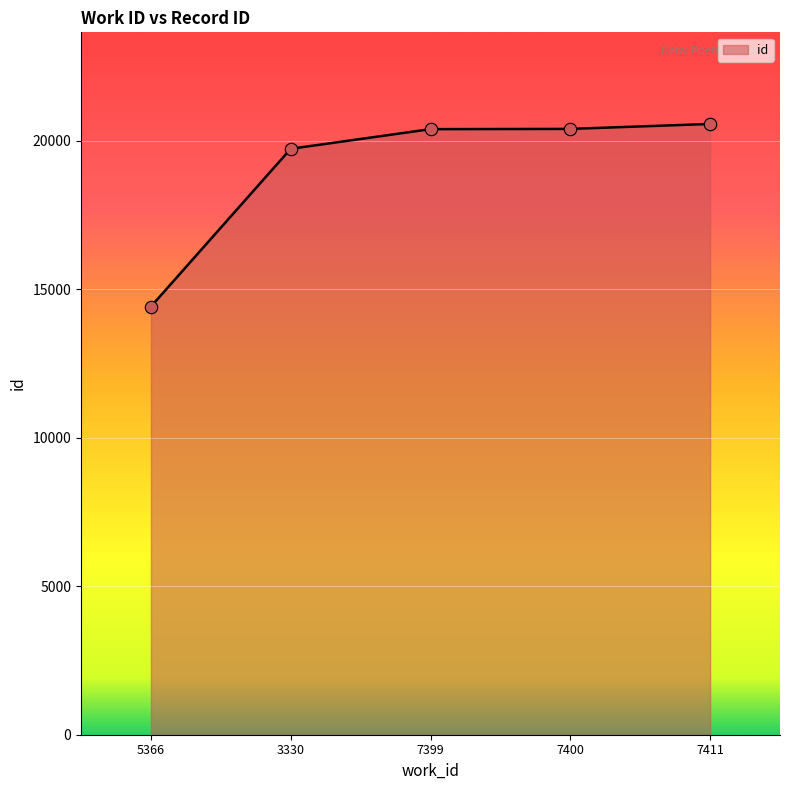

What is the ratio of the value at 7399 to the value at 7411?

1.0